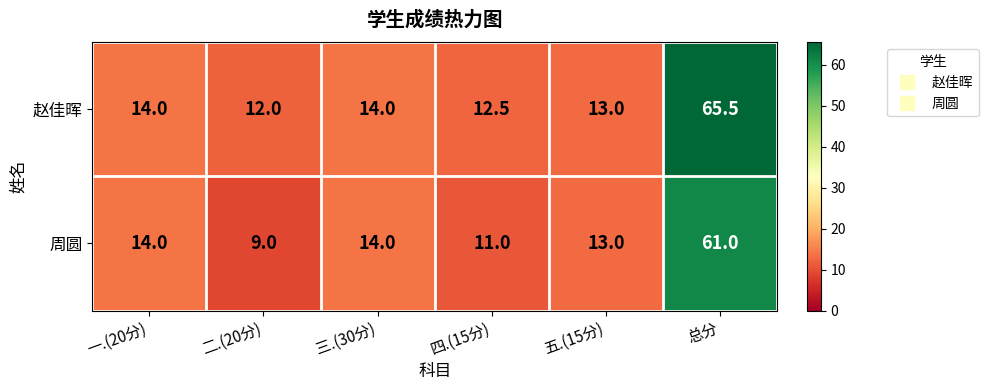

Reading left to right, extract all data points from this chart.

赵佳晖: 一.(20分)=14.0	二.(20分)=12.0	三.(30分)=14.0	四.(15分)=12.5	五.(15分)=13.0	总分=65.5
周圆: 一.(20分)=14.0	二.(20分)=9.0	三.(30分)=14.0	四.(15分)=11.0	五.(15分)=13.0	总分=61.0